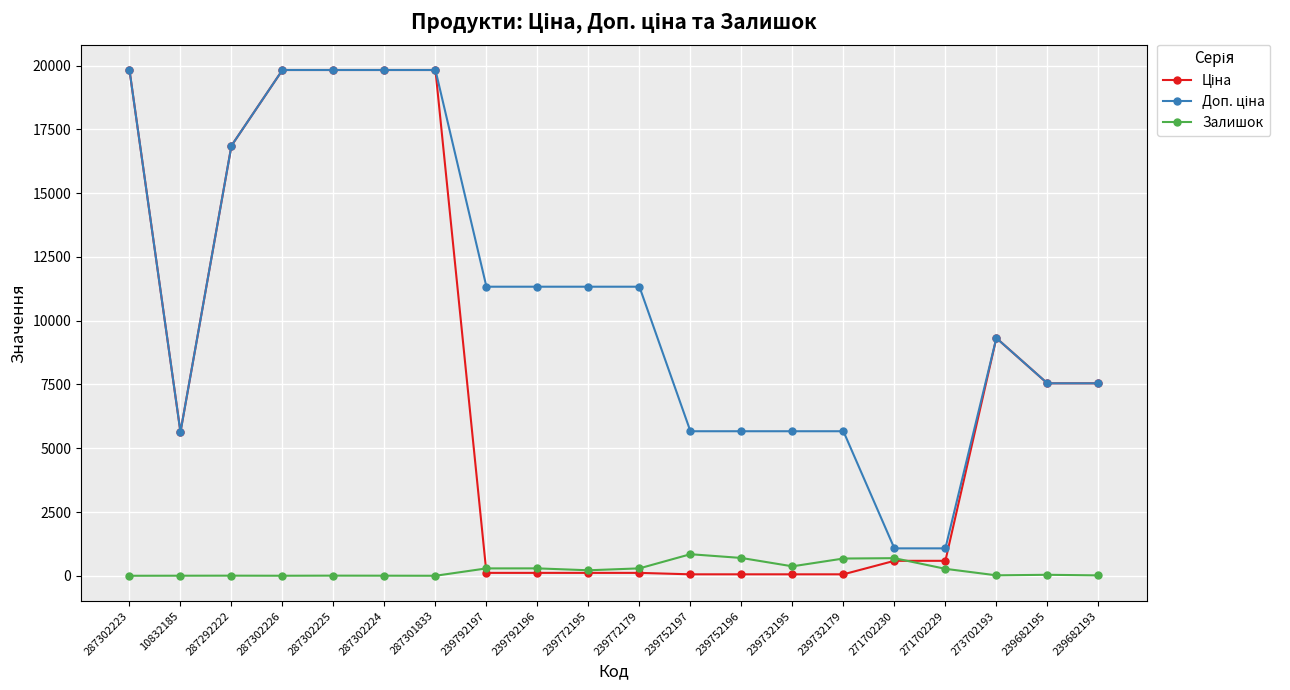

What is the greatest value displayed?

19831.1